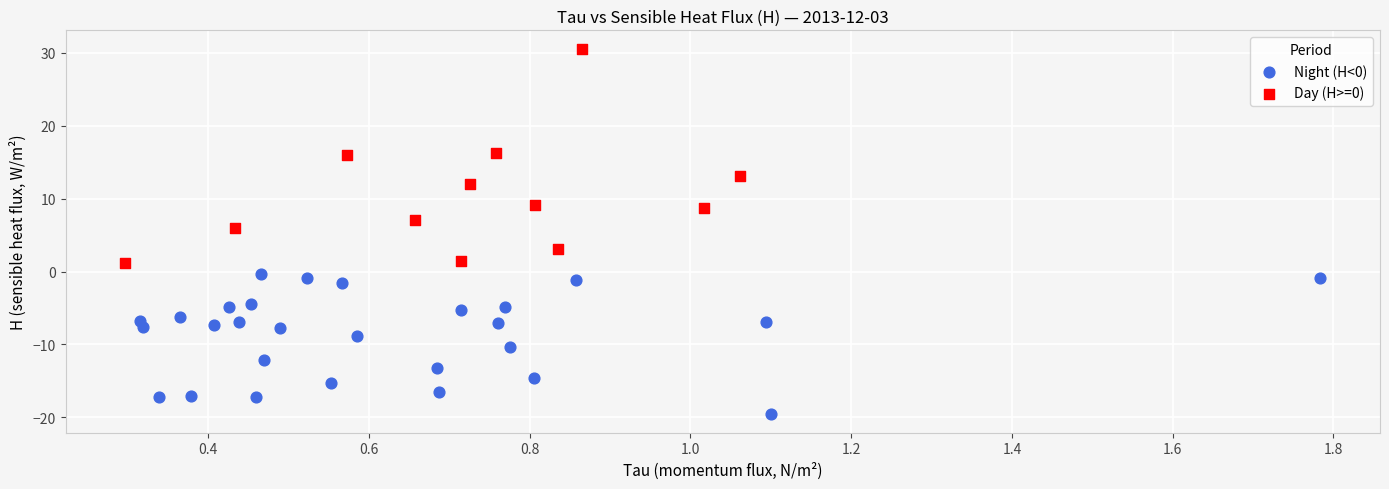

Which series reaches the minimum Y coordinate?

Night (H<0)